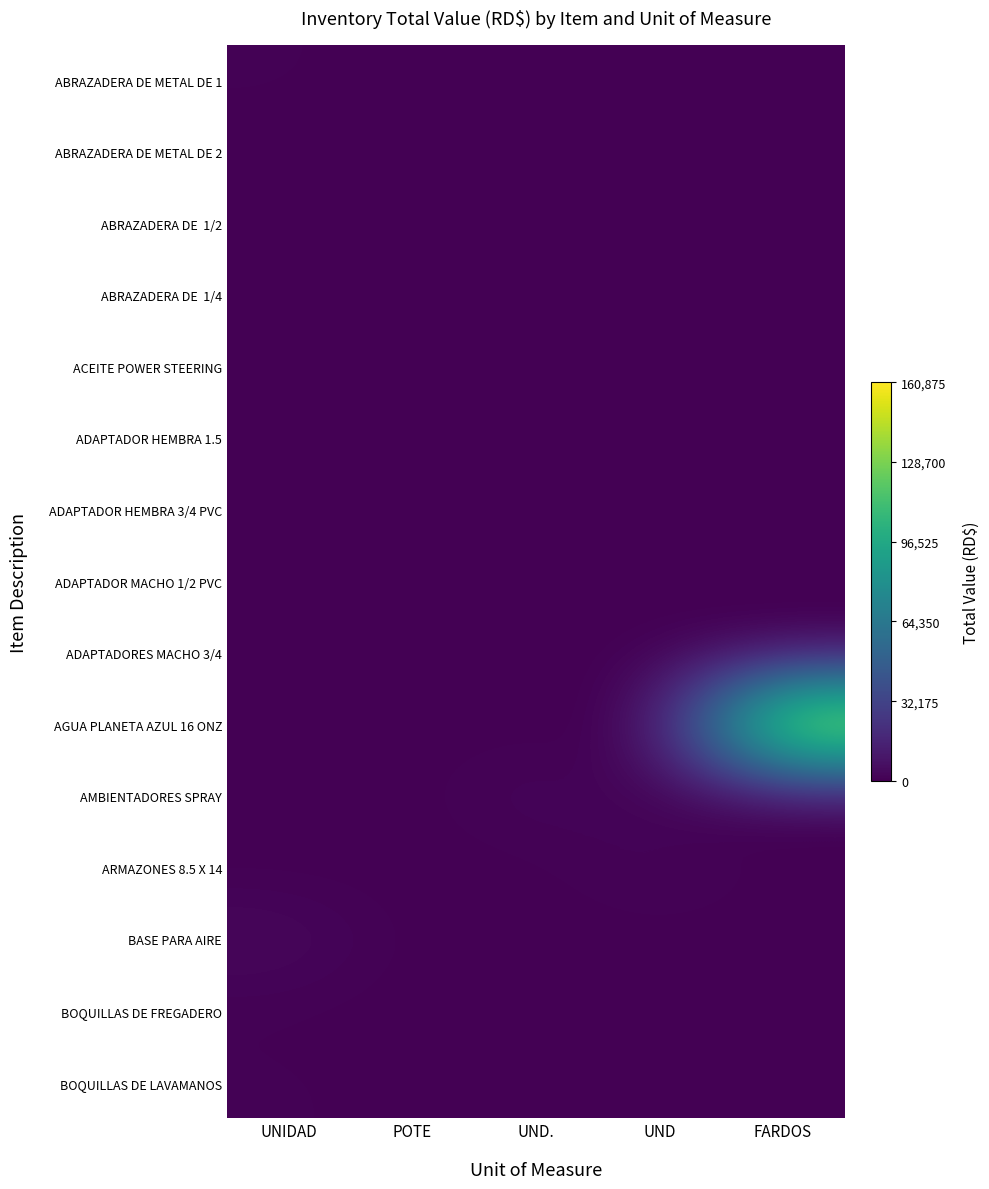

How many series are shown in this chart?

15